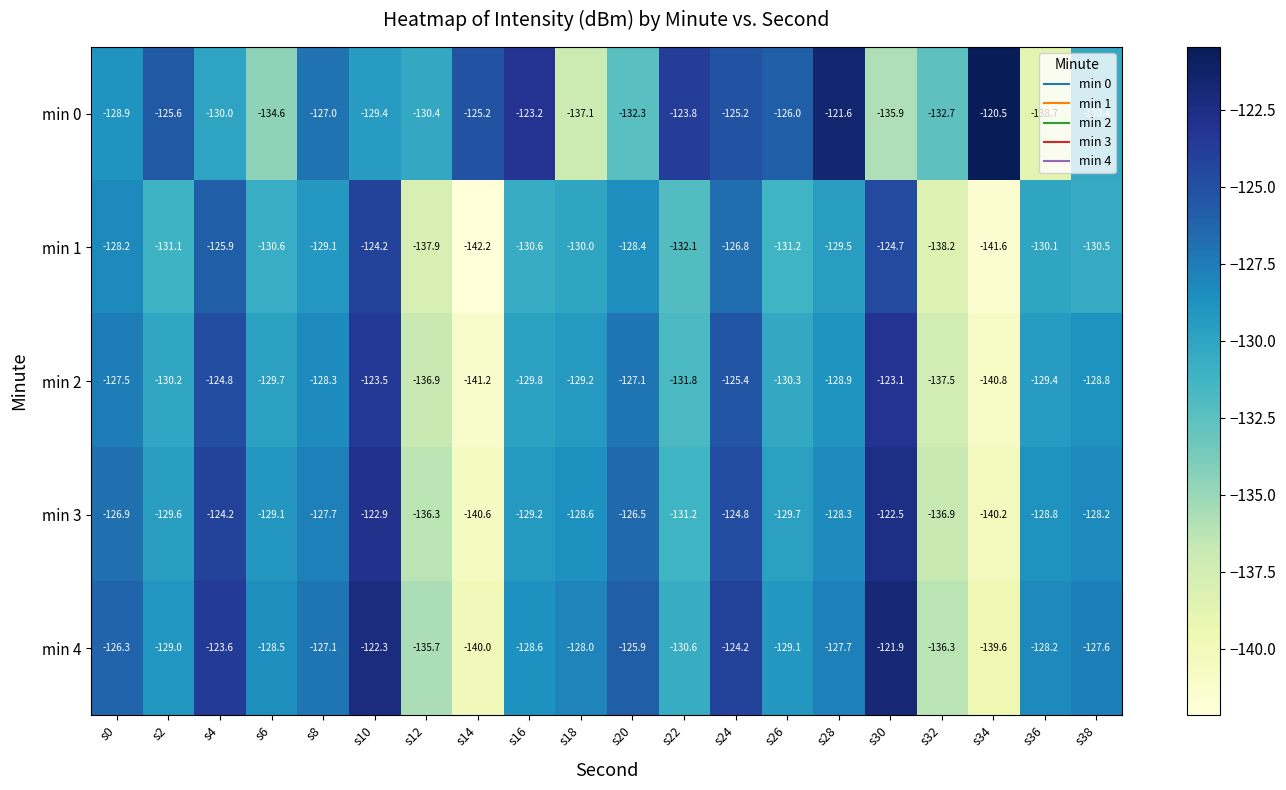

The min 4 series shows -31.2 at s34. True or false?

False